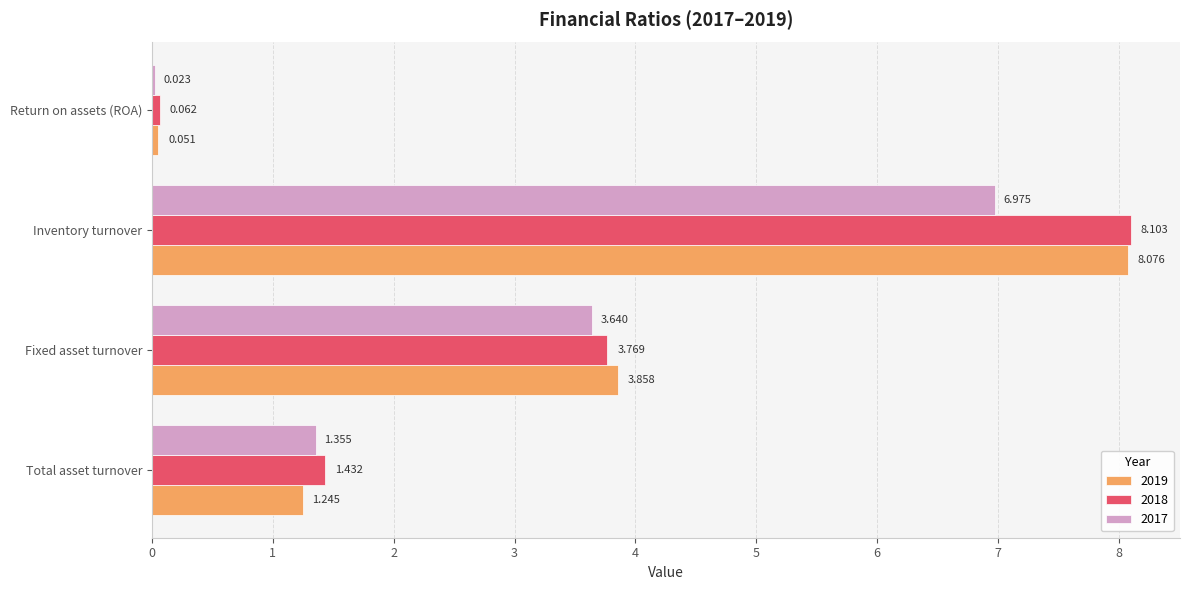

Where is 2018 nearest to the value 4?

Fixed asset turnover